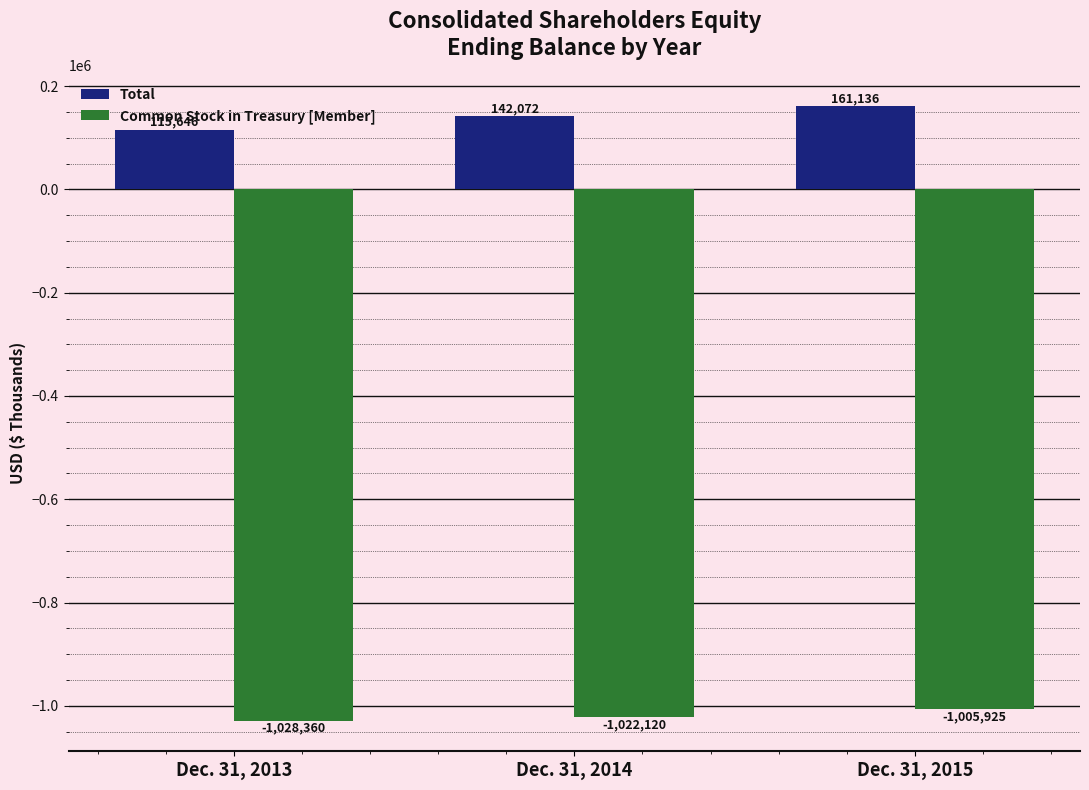

What is the approximate value of Total at Dec. 31, 2015, to the nearest 10?

161140